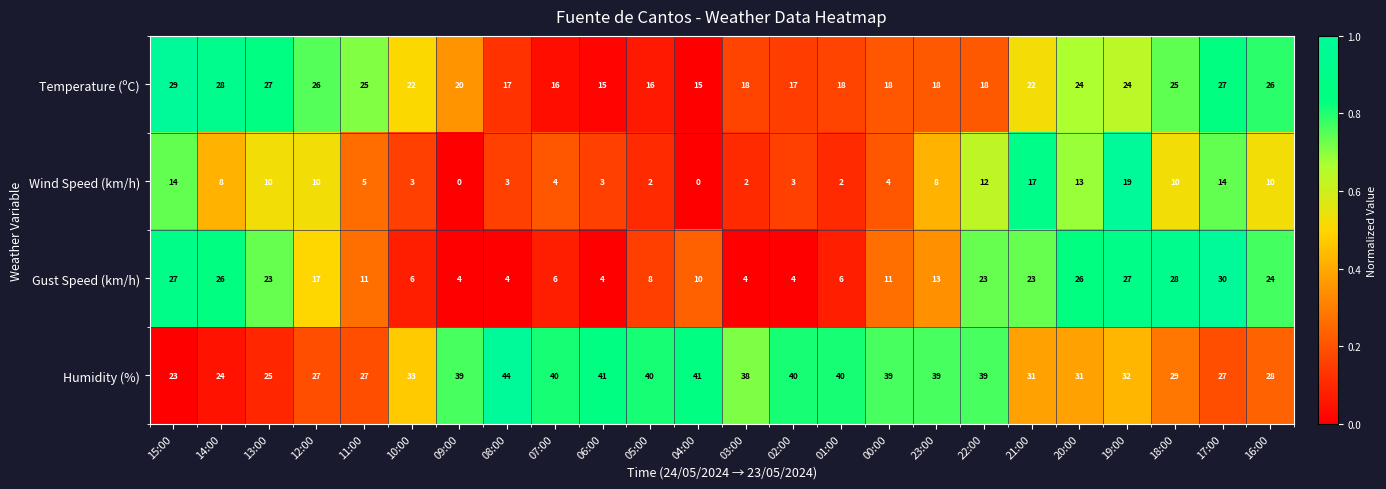

At how many categories does at least one series exceed 0?

24